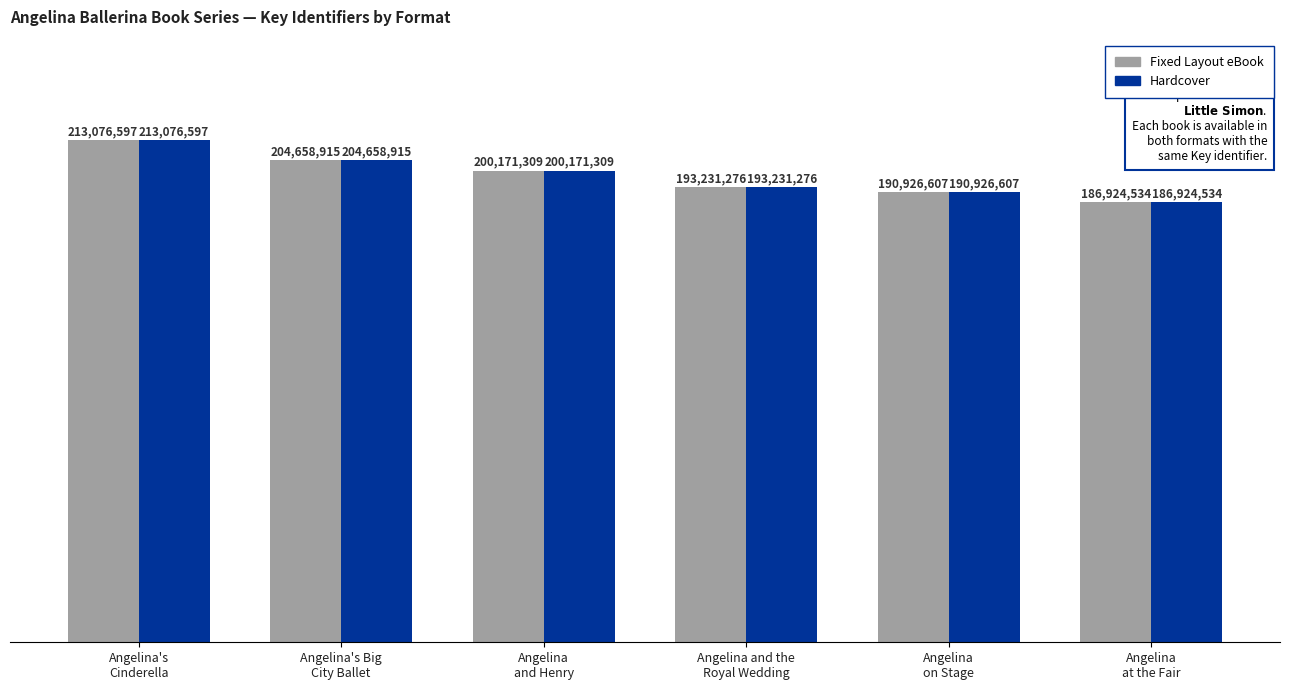

What are all the series names shown in the legend?

Fixed Layout eBook, Hardcover